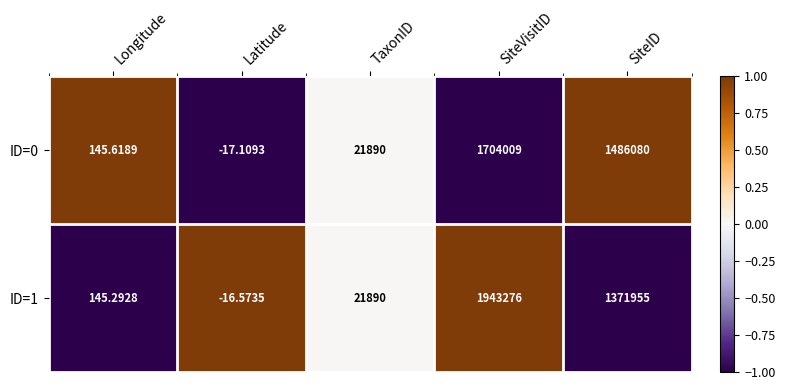

At which label does ID=0 reach its peak?

SiteVisitID